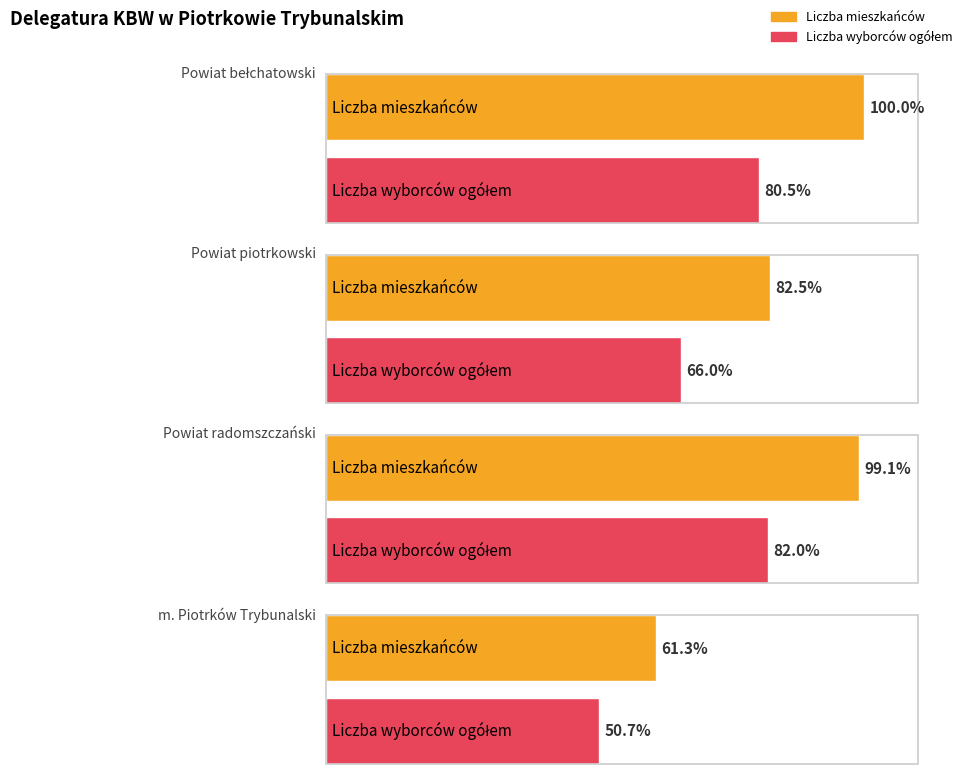

At which label does Liczba wyborców ogółem reach its minimum?

m. Piotrków Trybunalski